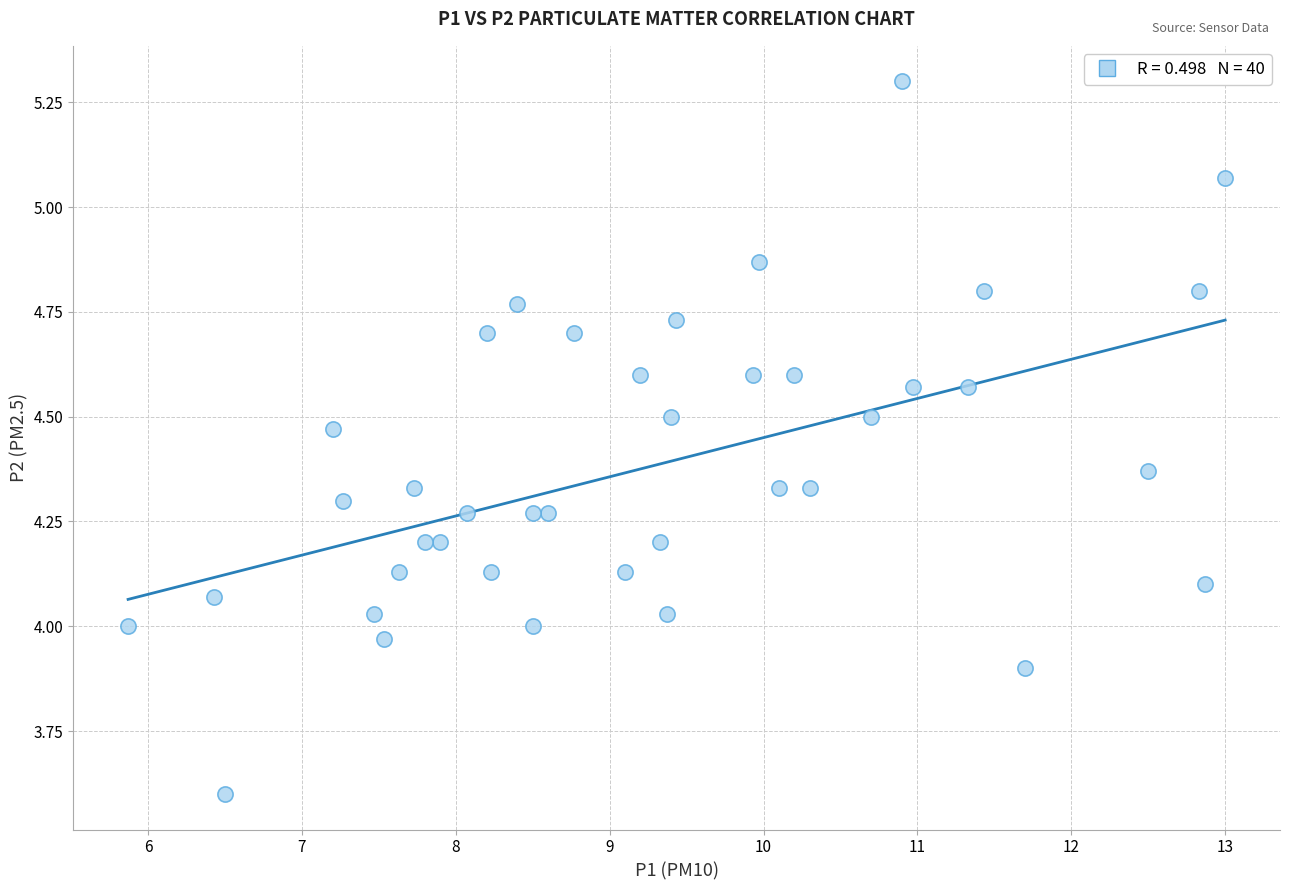

What is the range of Y values (max minus min)?

1.7